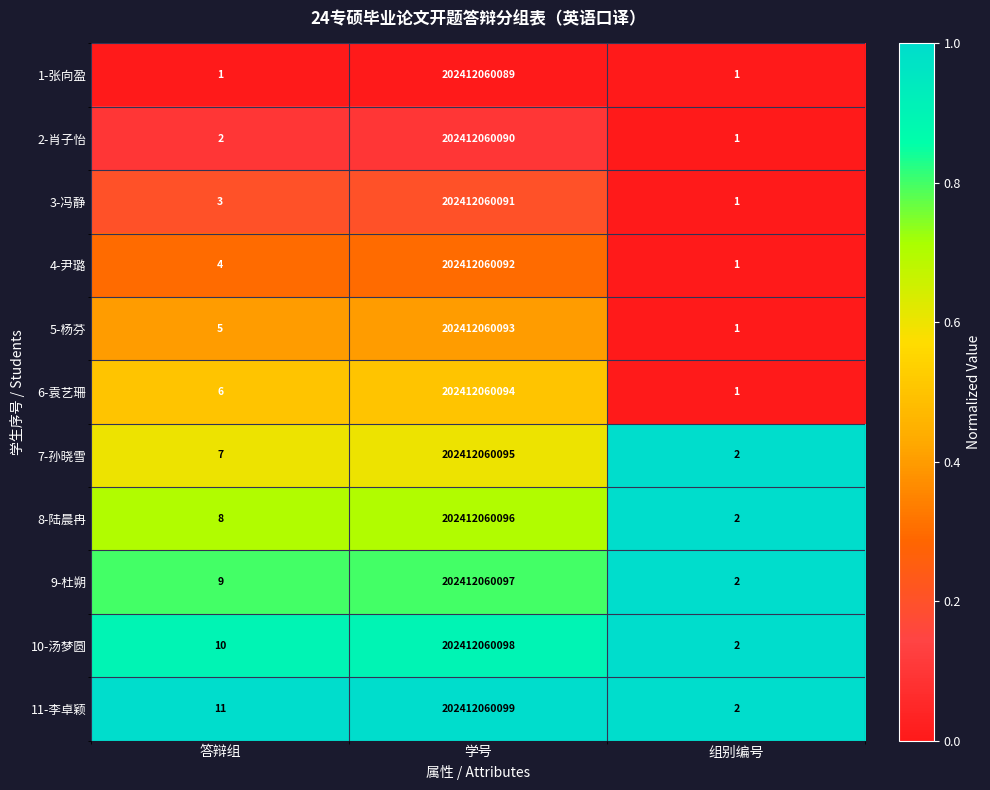

What is the approximate value of 9-杜朔 at 学号, to the nearest 10?

202412060100